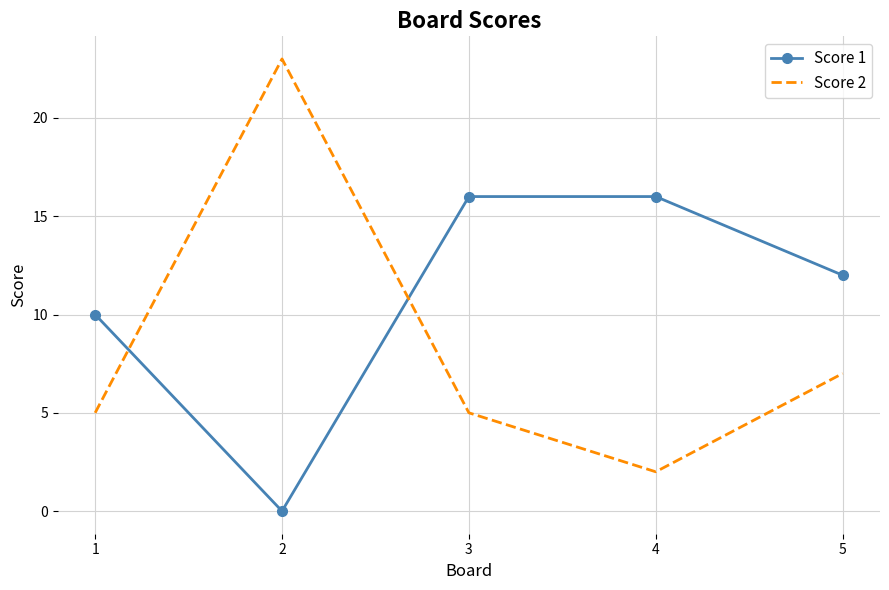

Rank the series by their average value, from highest to lowest.

Score 1, Score 2